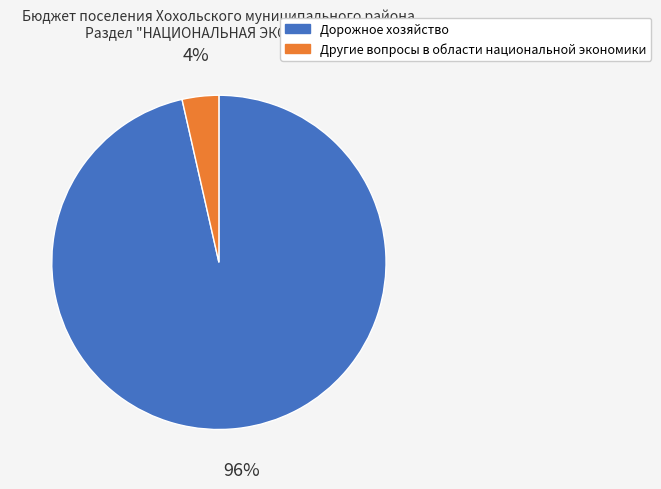

To the nearest percent, what portion does Другие вопросы в области национальной экономики represent?

4%